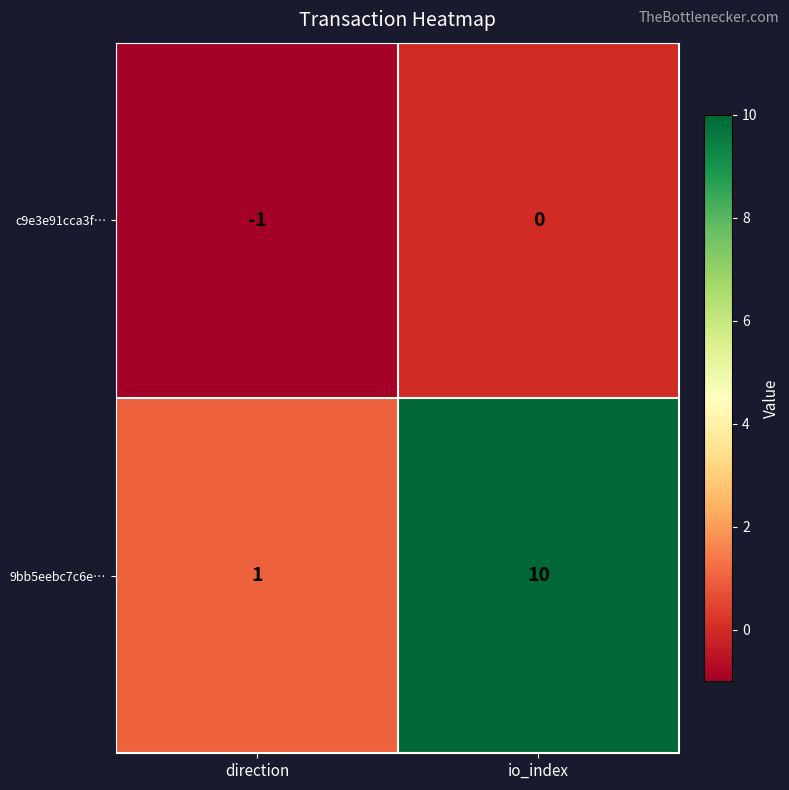

Reading left to right, list all the values displayed in this chart.

c9e3e91cca3f…: direction=-1	io_index=0
9bb5eebc7c6e…: direction=1	io_index=10